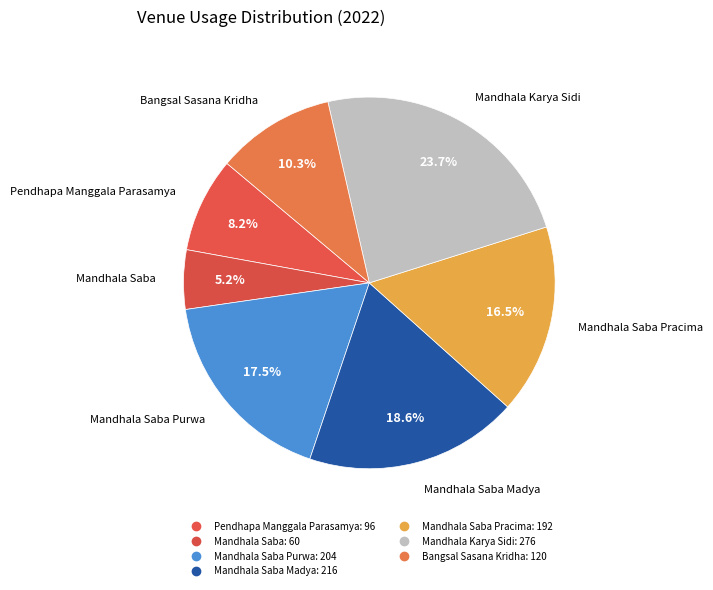

How many slices are in this pie chart?

7